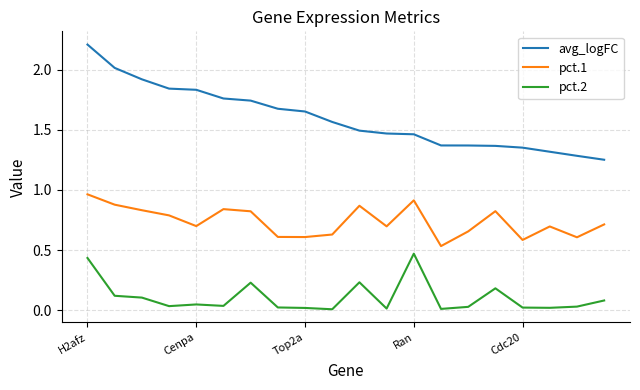

Rank the series by their average value, from lowest to highest.

pct.2, pct.1, avg_logFC